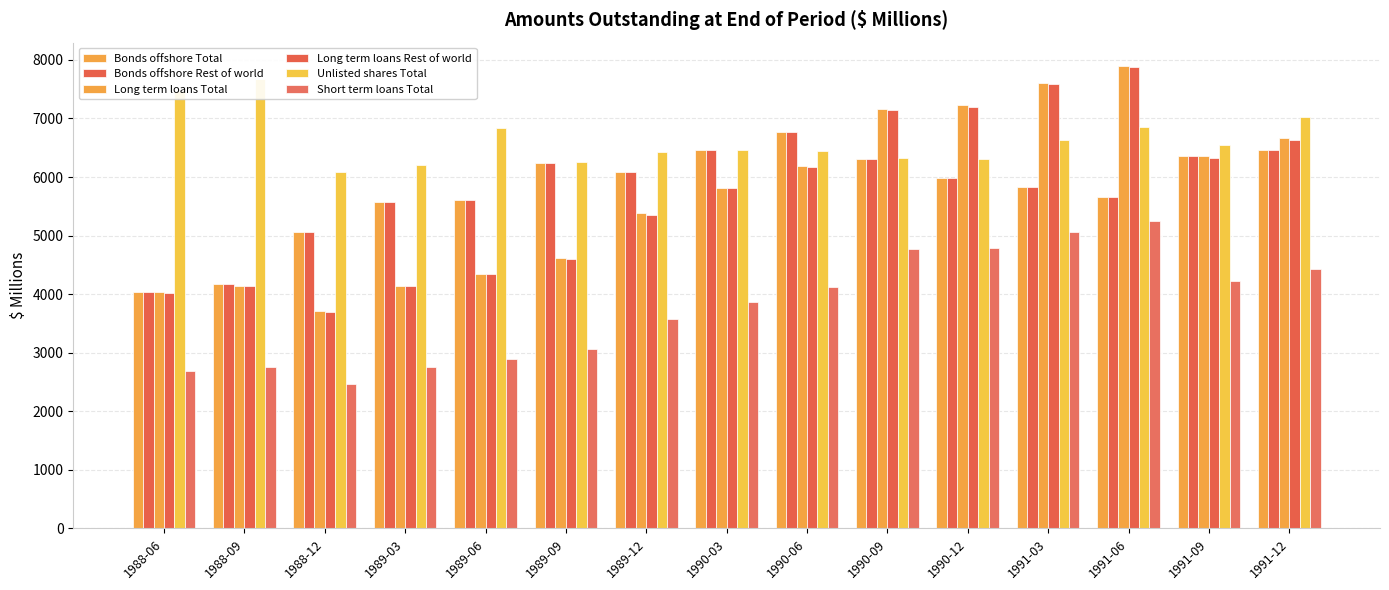

Count the number of categories in the chart.

15